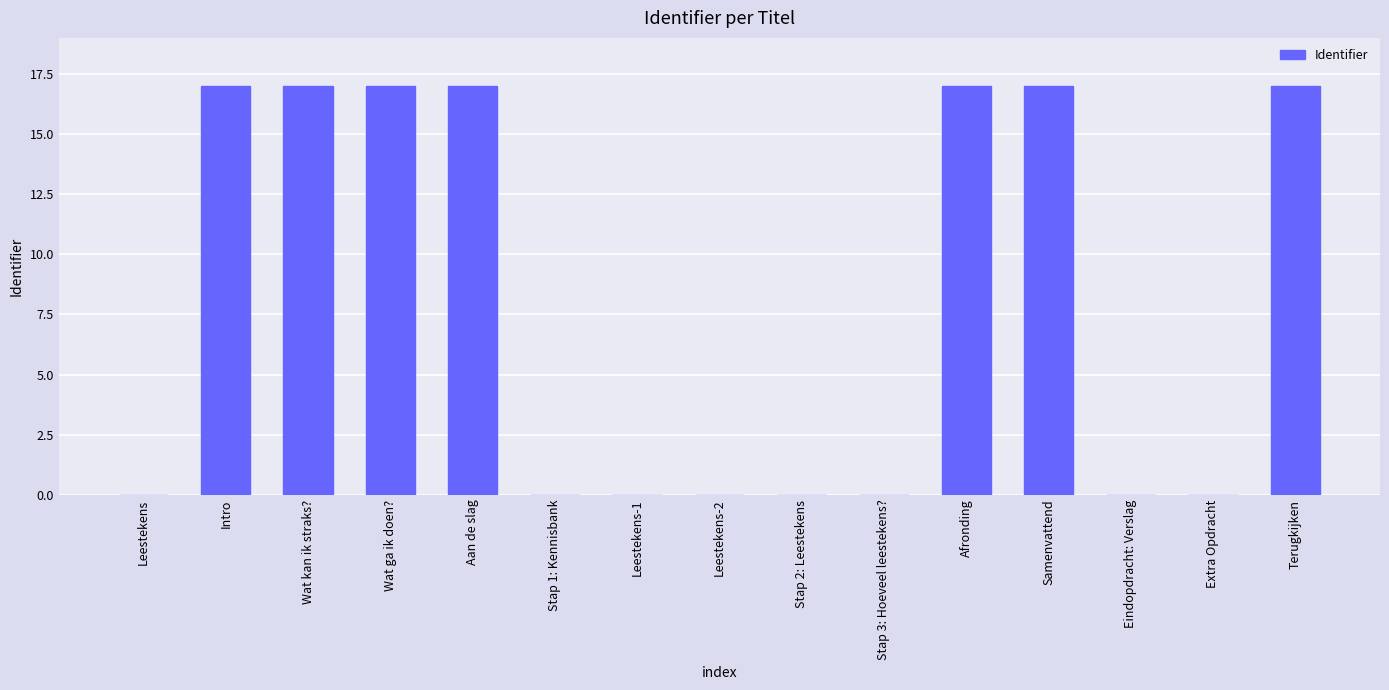

What is the maximum value shown in the chart?

17.0